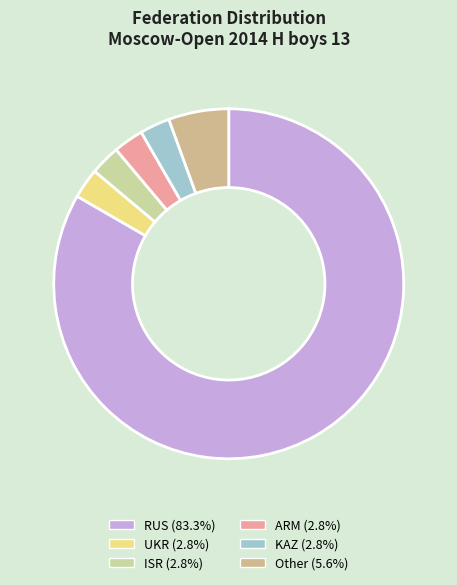

Which category has the smallest portion of the pie?

UKR